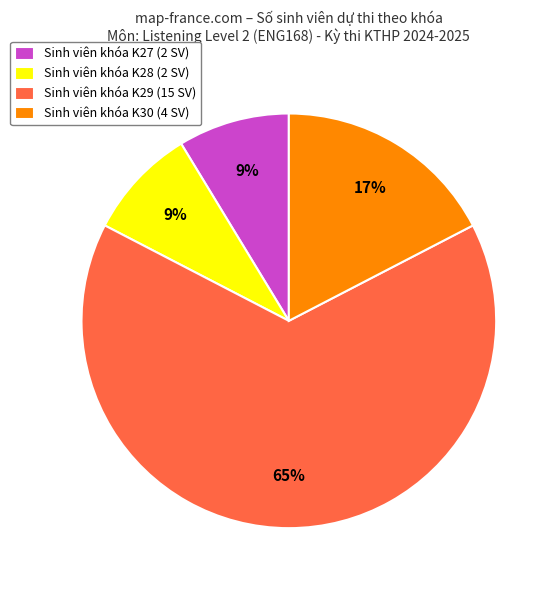

To the nearest percent, what is the average slice percentage?

25%